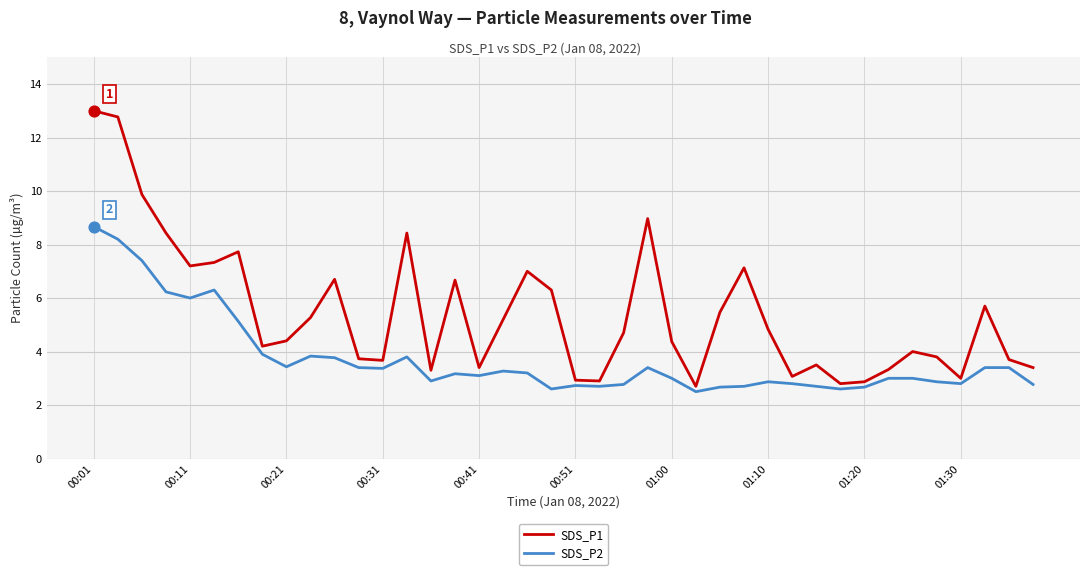

At how many categories does at least one series exceed 8?

6